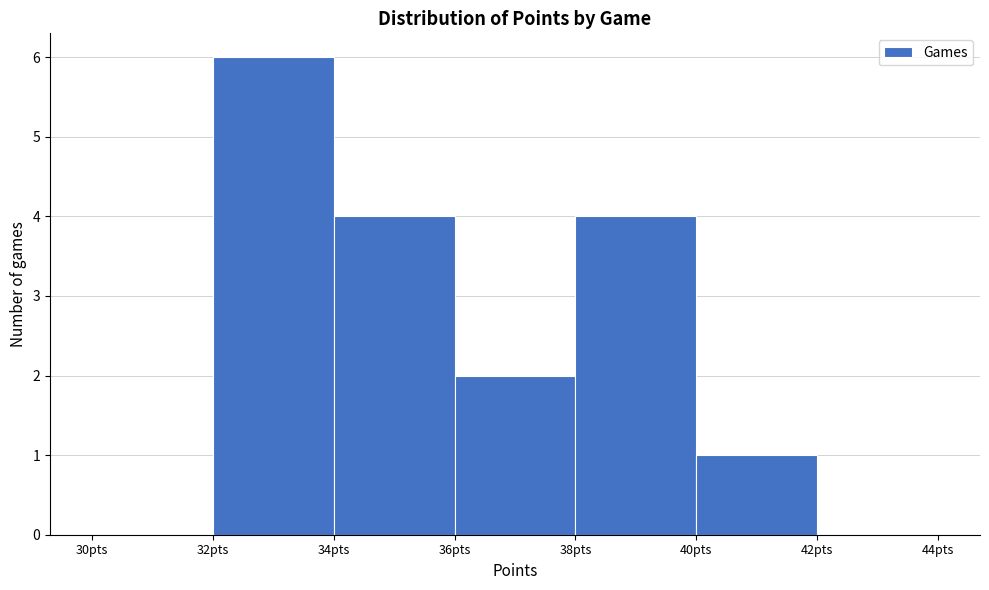

Which range on the x-axis has the tallest bar?

32 to 34